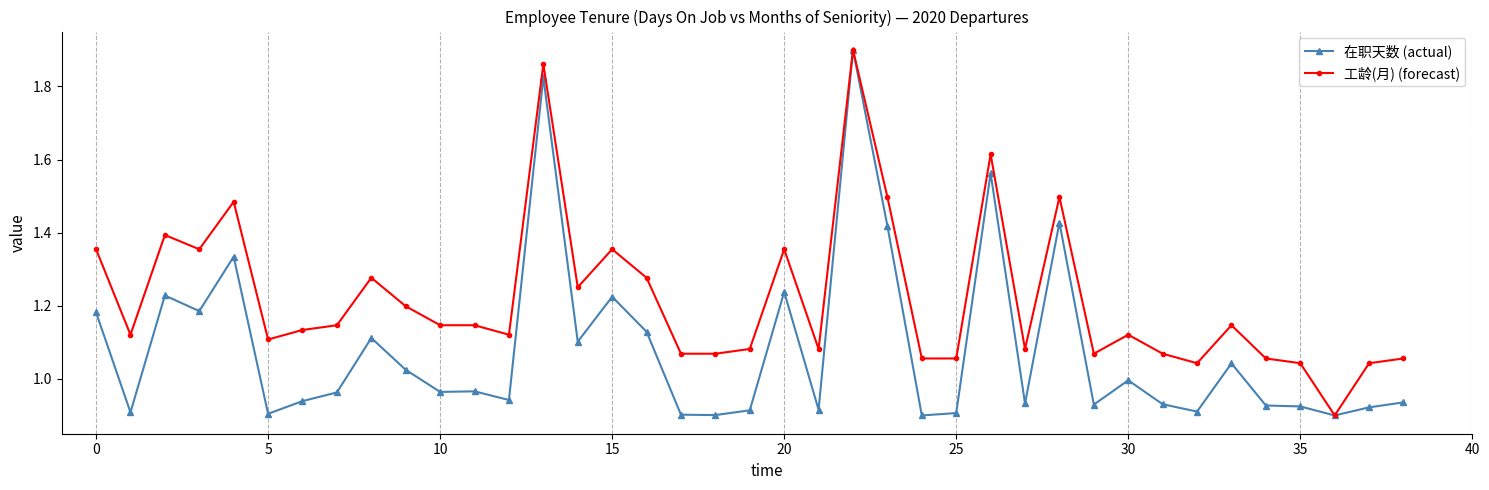

List the series in order of their overall mean, lowest first.

在职天数 (actual), 工龄(月) (forecast)